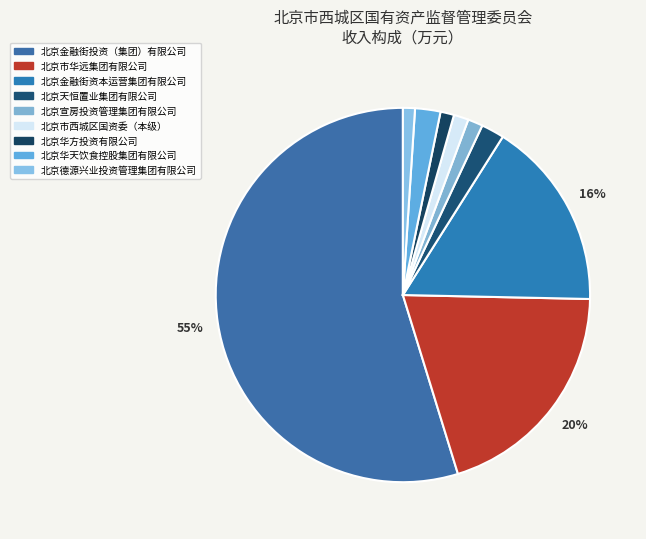

Rank the categories by value from lowest to highest.

北京德源兴业投资管理集团有限公司（国资）, 北京华方投资有限公司（国资）, 北京市西城区人民政府国有资产监督管理委员会（国资）（本级）, 北京宣房投资管理集团有限公司（国资）, 北京天恒置业集团有限公司（国资）, 北京华天饮食控股集团有限公司（国资）, 北京金融街资本运营集团有限公司（国资）, 北京市华远集团有限公司（国资）, 北京金融街投资（集团）有限公司（国资）